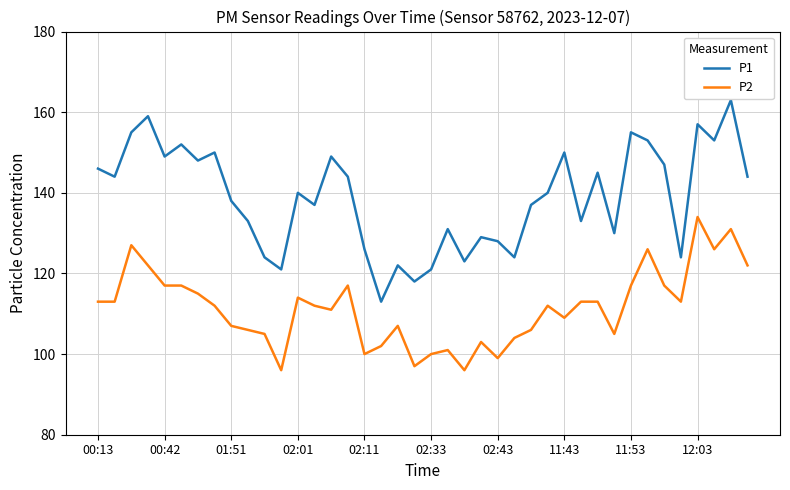

Which series has the largest range (max minus min)?

P1